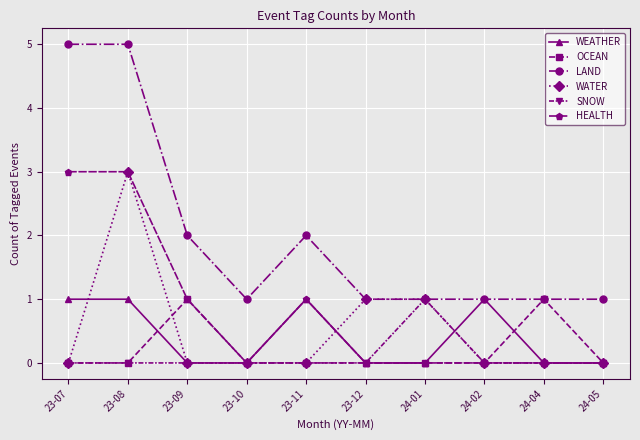

How many series are shown in this chart?

6